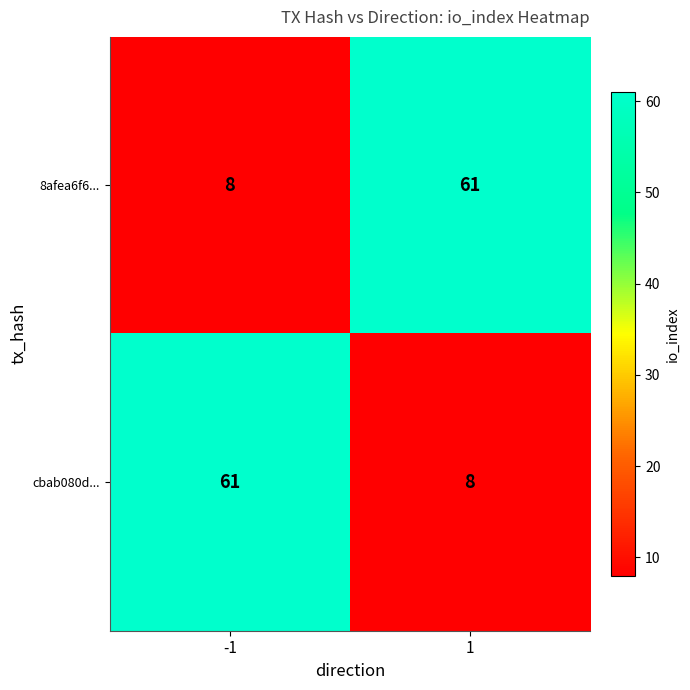

What is the difference between the 8afea6f6... values at -1 and 1?

53